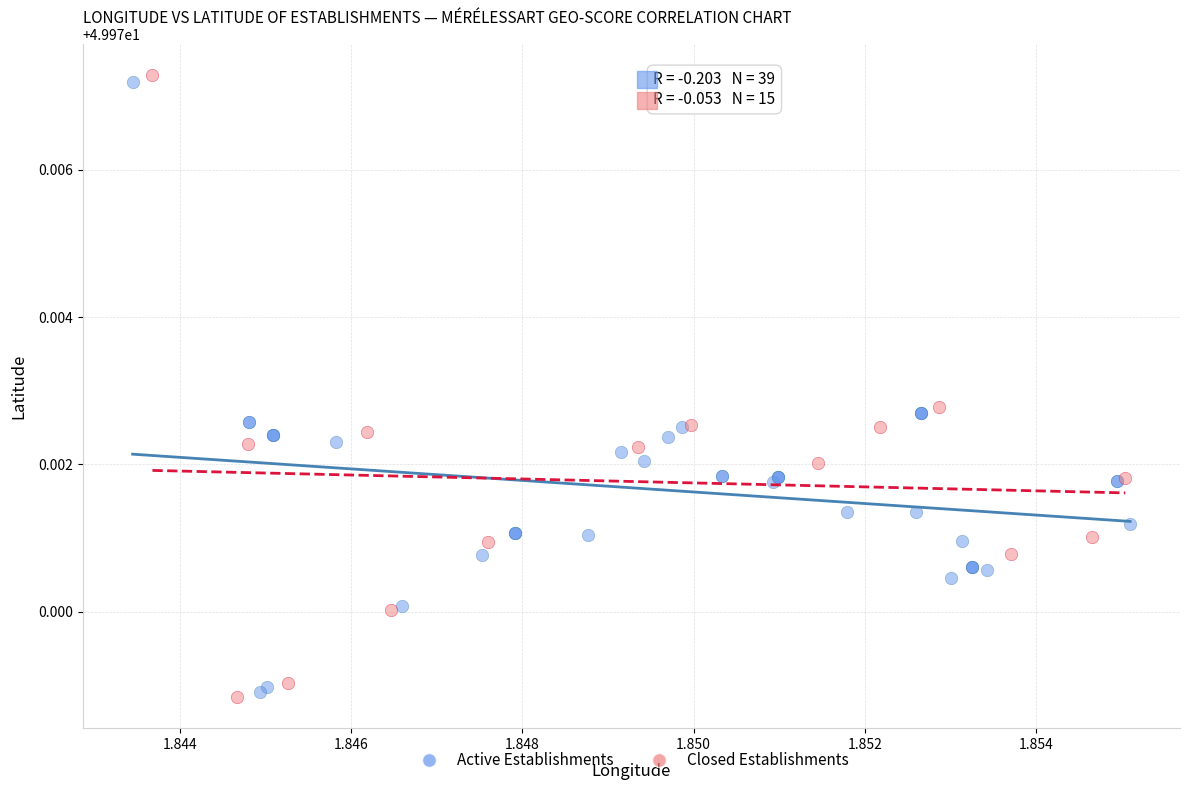

What are all the series names shown in the legend?

Active Establishments, Closed Establishments